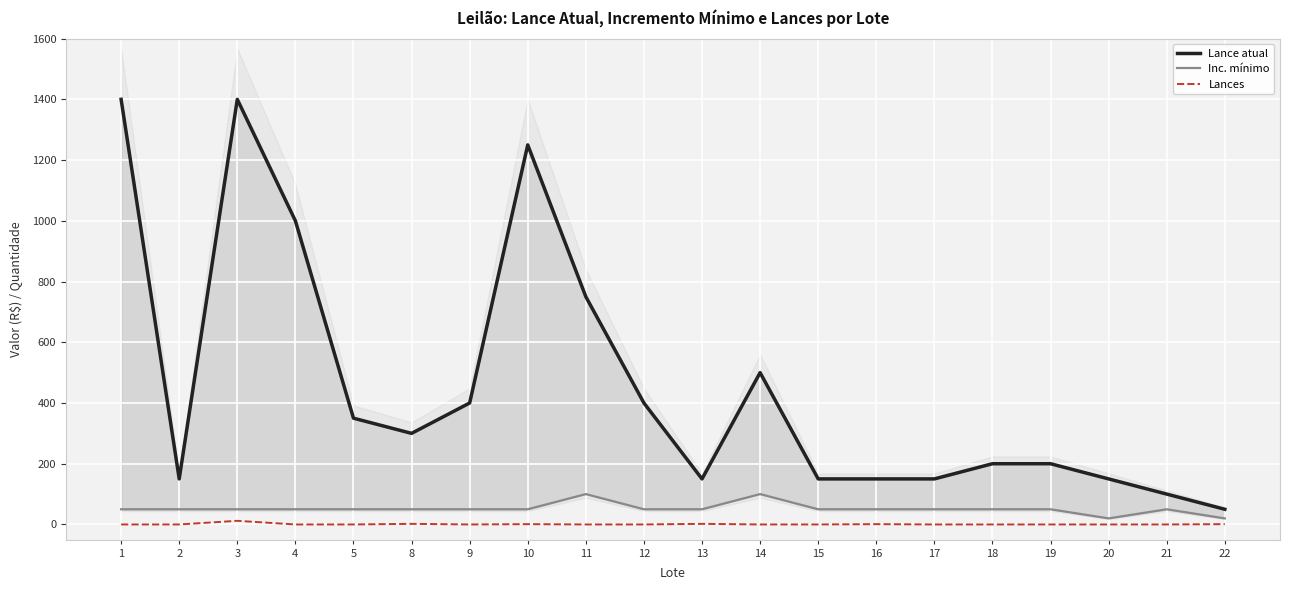

At which category does Lance atual reach its first local valley?

2